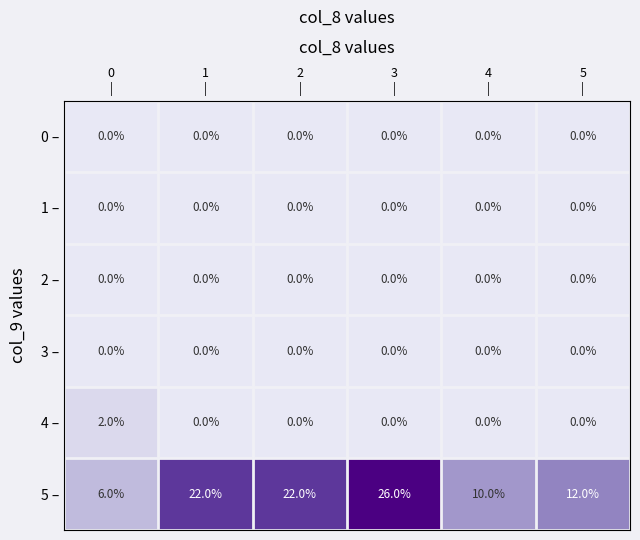

What is the greatest value displayed?

26